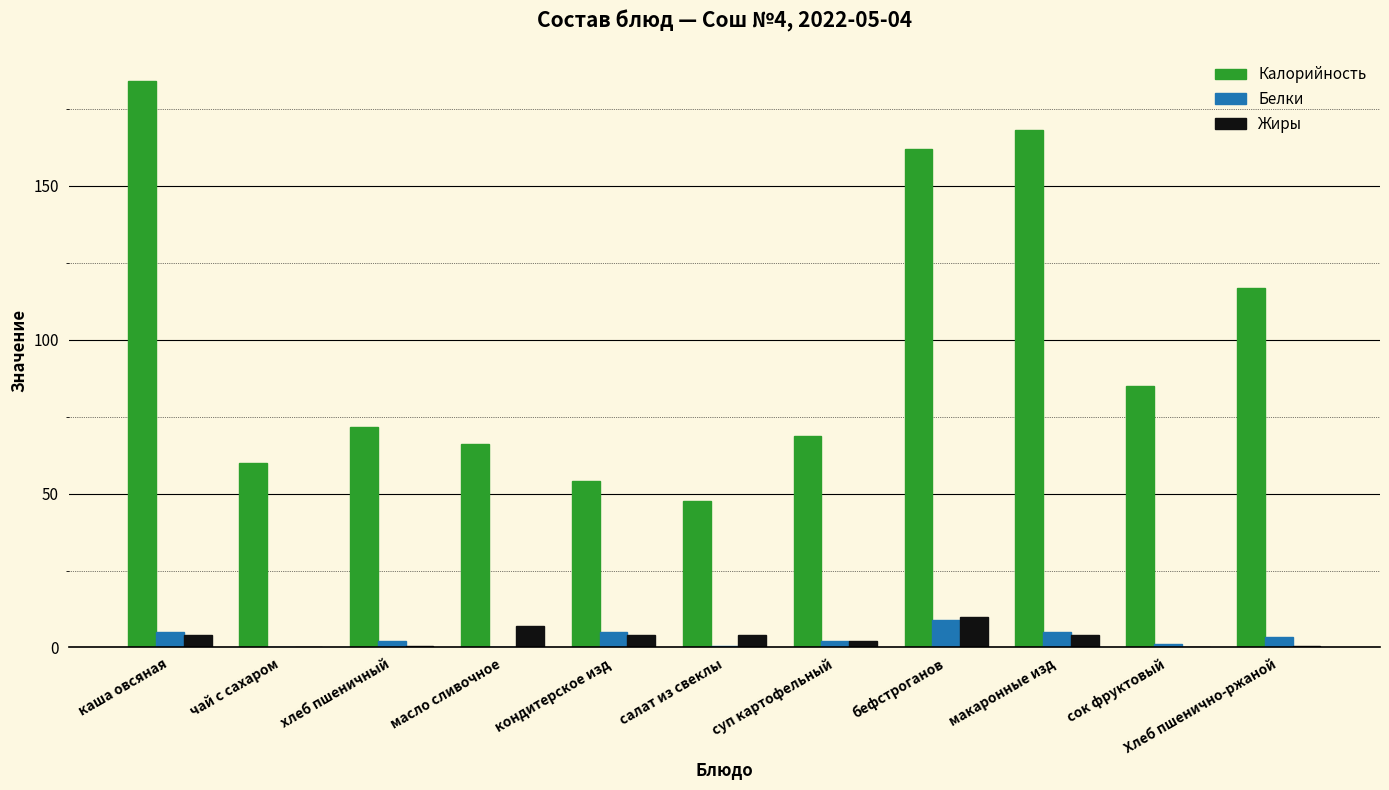

Which series has the largest total across all categories?

Калорийность